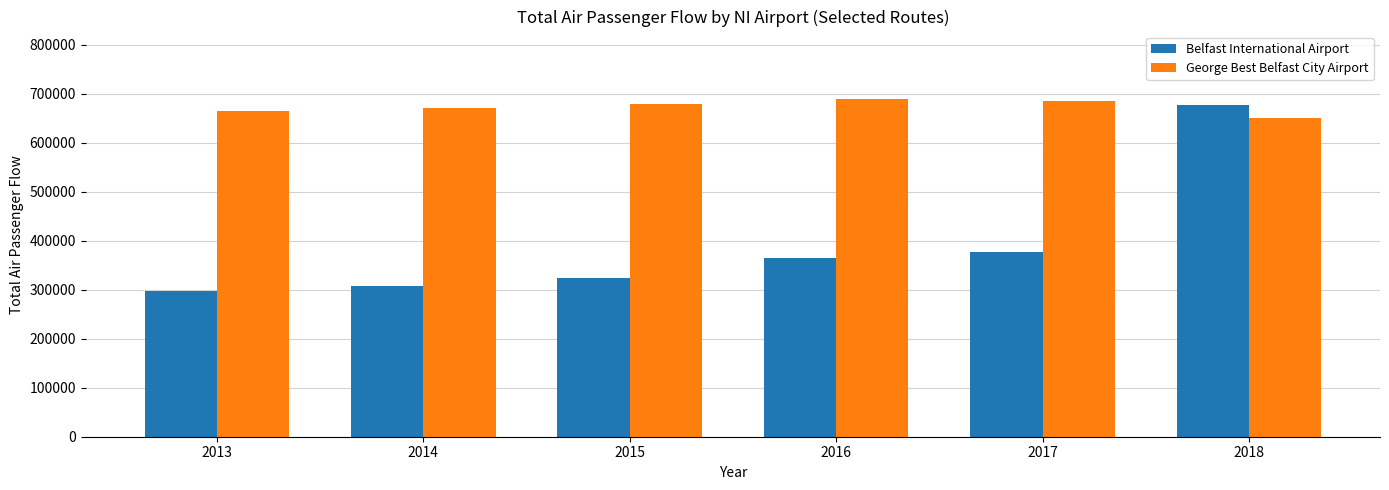

At which category does the chart reach its minimum across all series?

2013